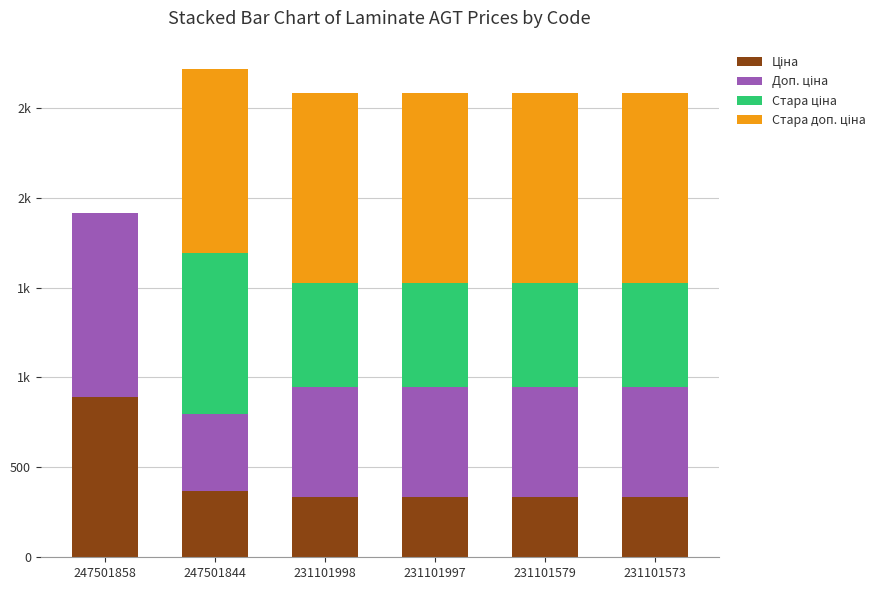

Are the bars grouped side by side (vs. stacked)?

No